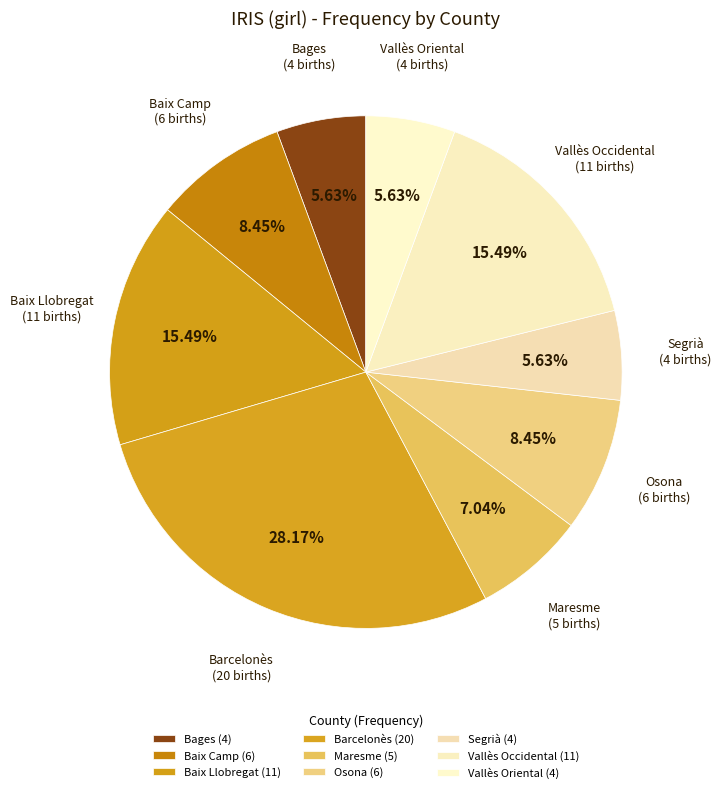

To the nearest percent, what is the combined percentage of Baix Camp and Osona?

17%